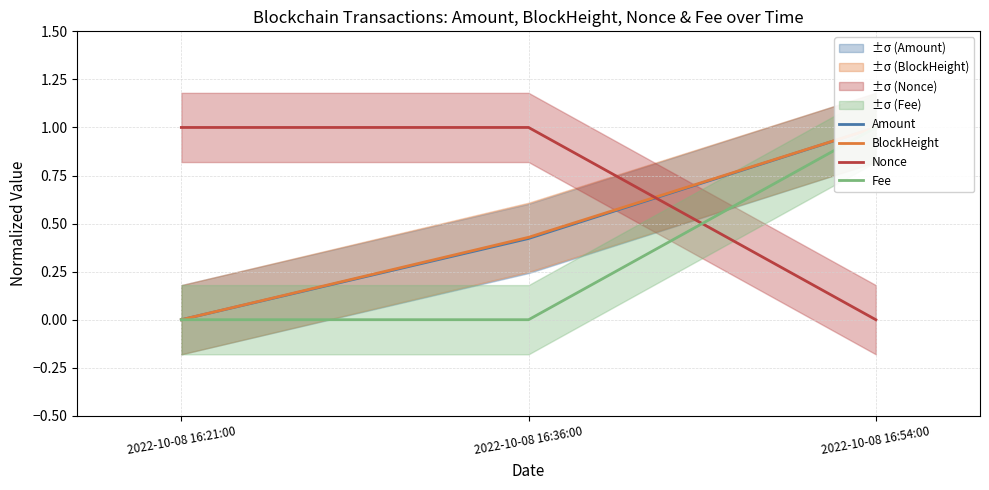

What is the sum of all BlockHeight values?

1.4